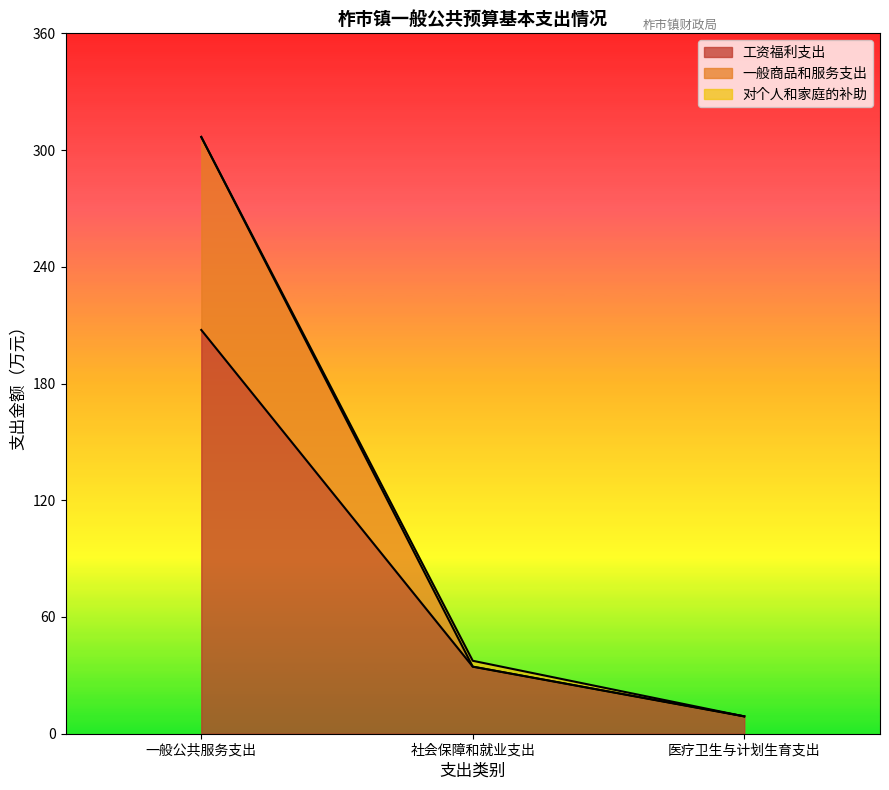

List the labels in order of 工资福利支出 value, largest first.

一般公共服务支出, 社会保障和就业支出, 医疗卫生与计划生育支出